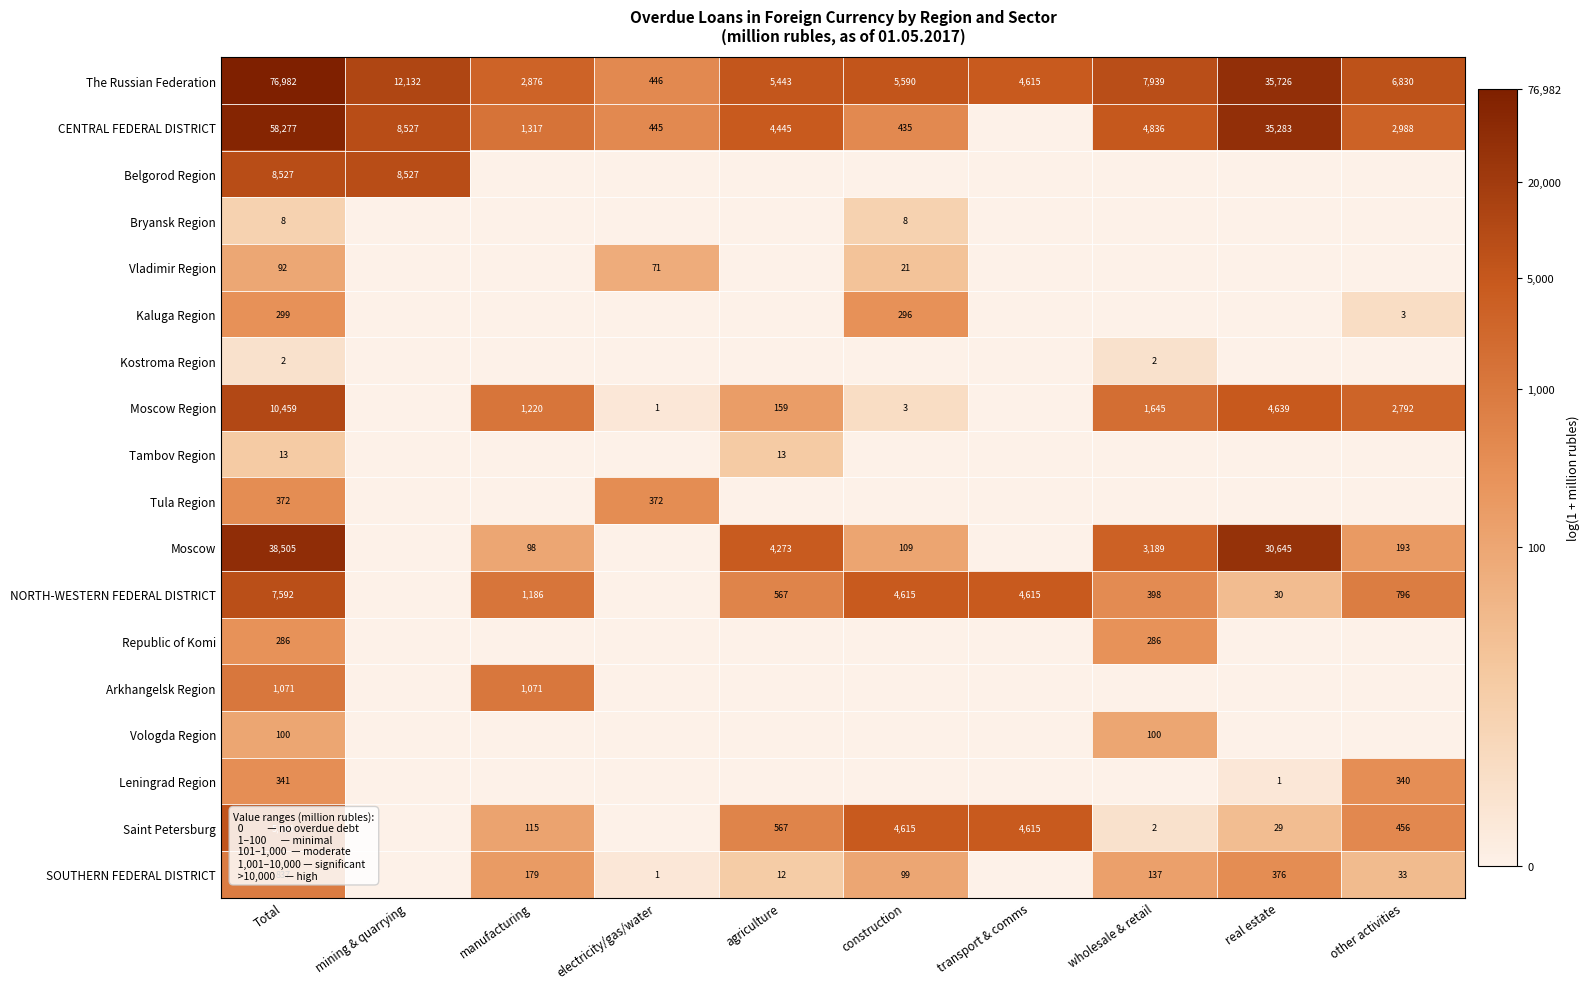

Rank the series at Total from highest to lowest value.

The Russian Federation, CENTRAL FEDERAL DISTRICT, Moscow, Moscow Region, Belgorod Region, NORTH-WESTERN FEDERAL DISTRICT, Saint Petersburg, Arkhangelsk Region, SOUTHERN FEDERAL DISTRICT, Tula Region, Leningrad Region, Kaluga Region, Republic of Komi, Vologda Region, Vladimir Region, Tambov Region, Bryansk Region, Kostroma Region